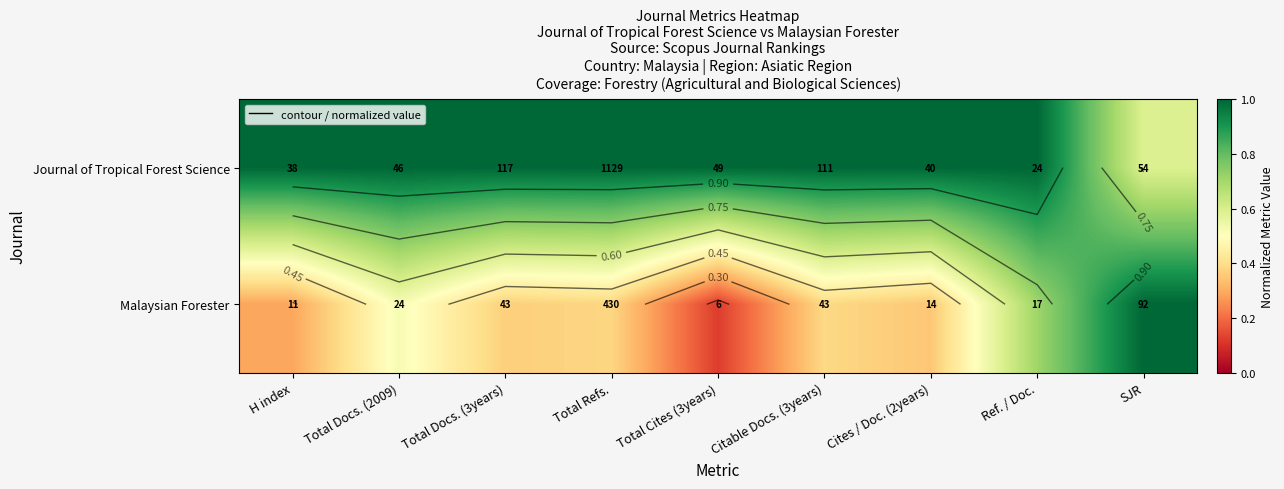

List the labels in order of Malaysian Forester value, smallest first.

Total Cites (3years), H index, Cites / Doc. (2years), Total Docs. (3years), Total Refs., Citable Docs. (3years), Total Docs. (2009), Ref. / Doc., SJR